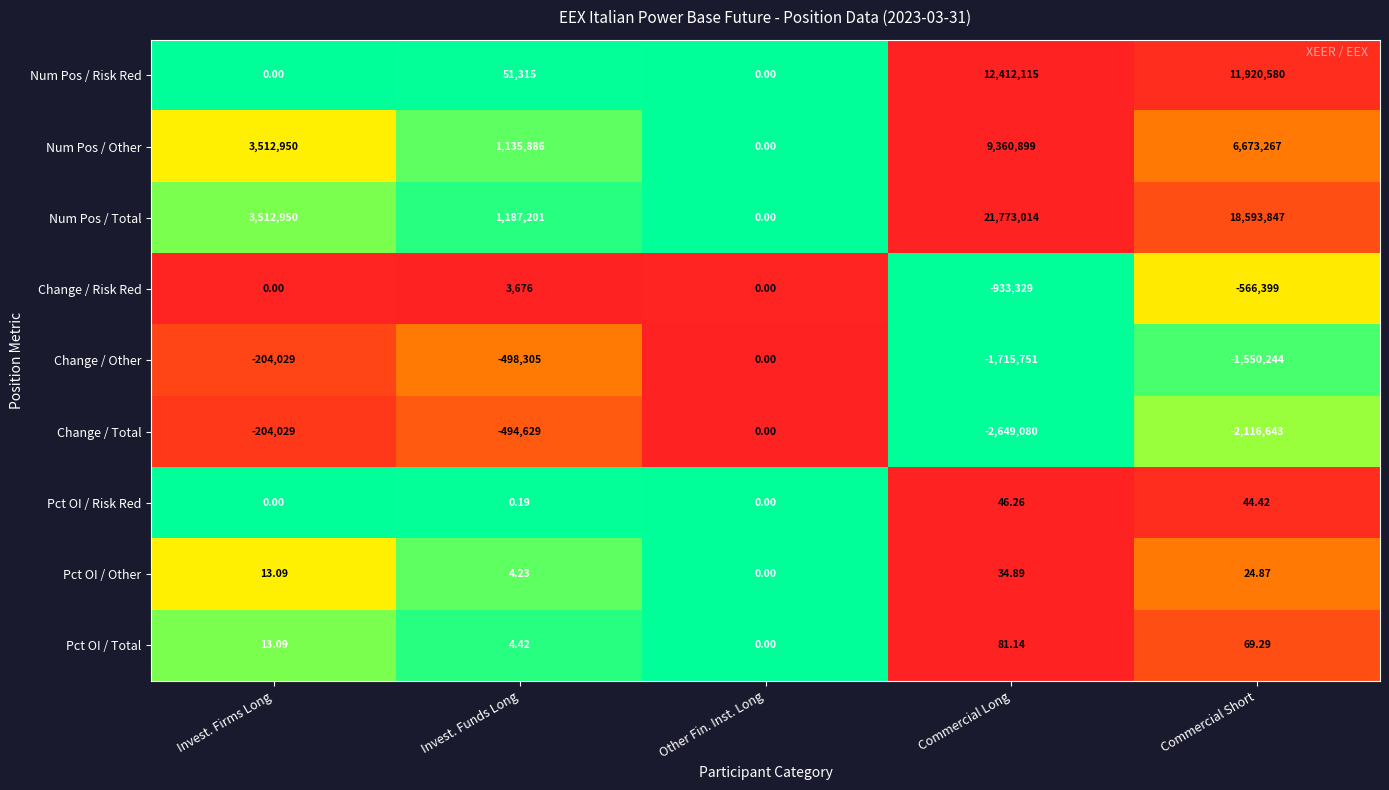

Which series has the largest total across all categories?

Num Pos / Total